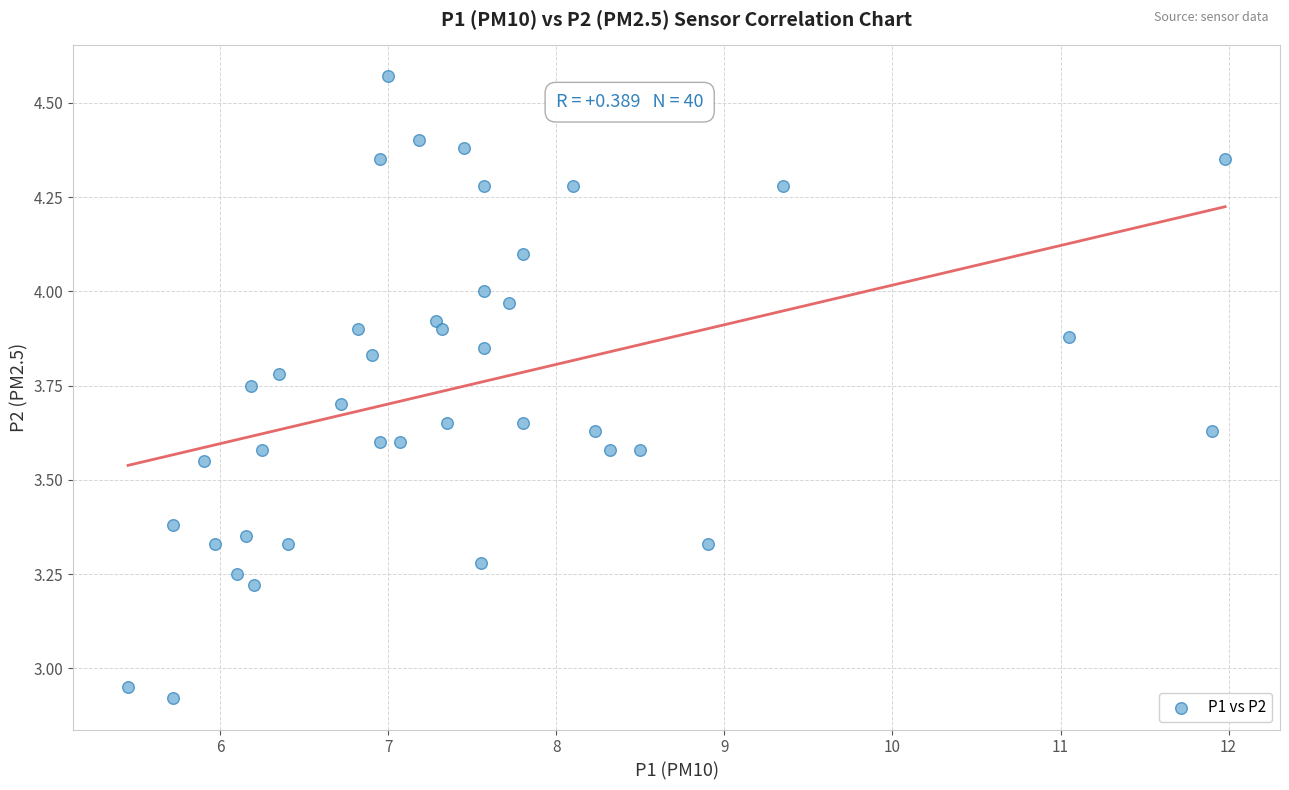

What is the range of X values (max minus min)?

6.5